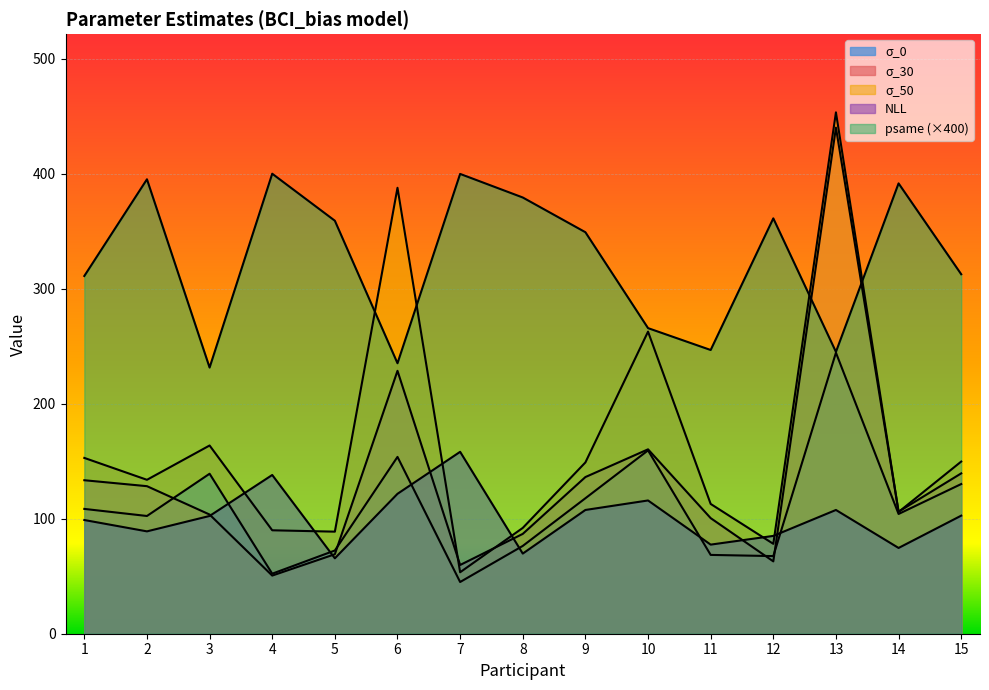

What is the difference between the maximum and minimum values in the psame series?

168.6